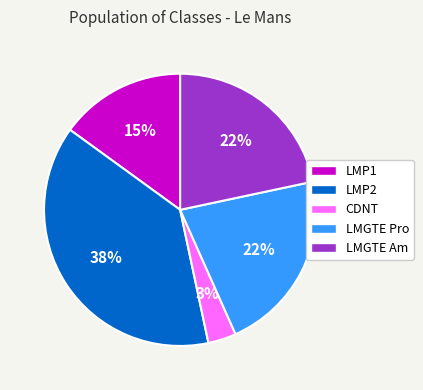

How many segments does this pie chart have?

5